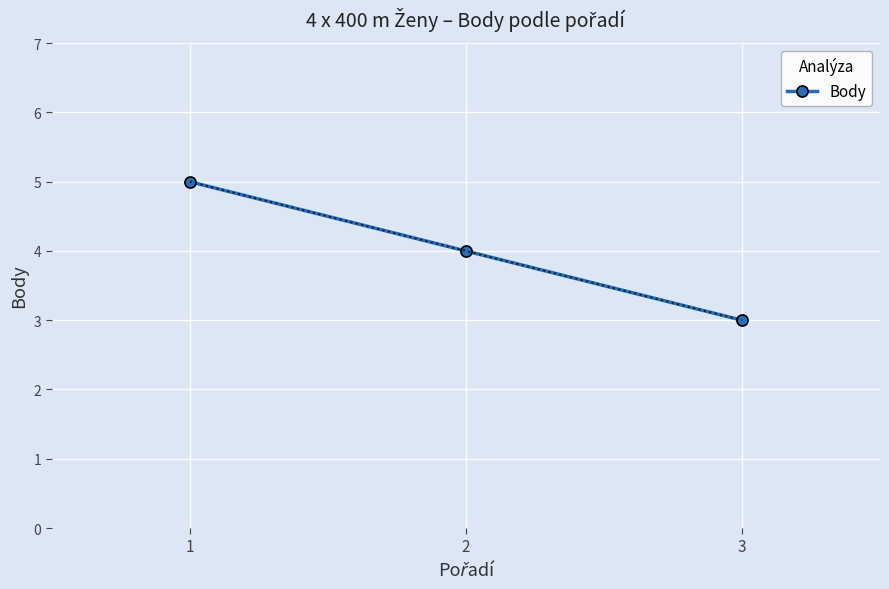

Where does the data first go above 4?

1